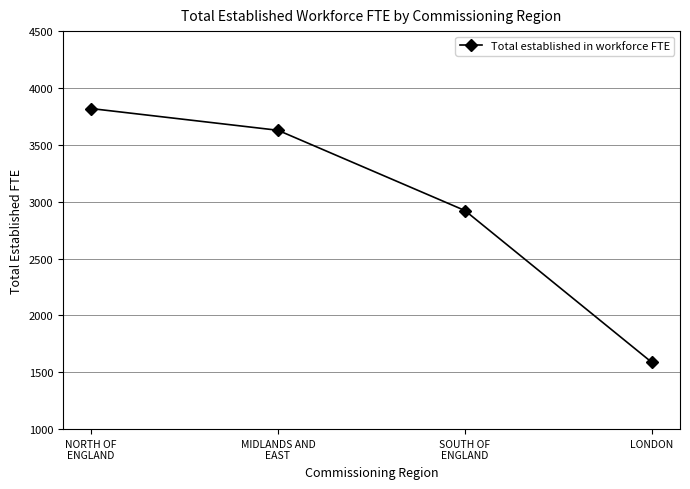

What is the ratio of the value at LONDON to the value at SOUTH OF
ENGLAND?

0.5